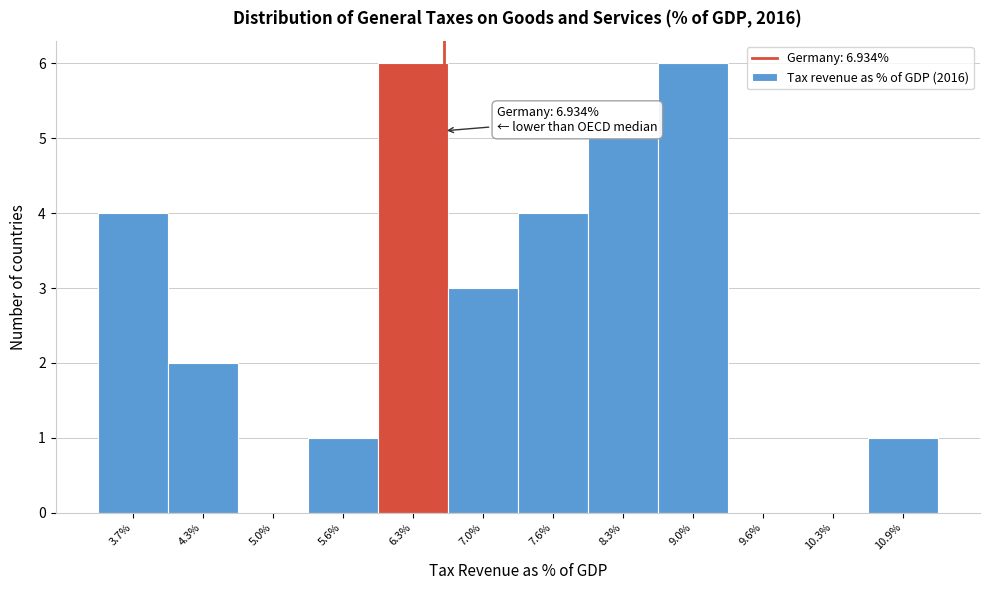

Reading left to right, extract all data points from this chart.

3.7%=4	4.3%=2	5.0%=0	5.6%=1	6.3%=6	7.0%=3	7.6%=4	8.3%=5	9.0%=6	9.6%=0	10.3%=0	10.9%=1